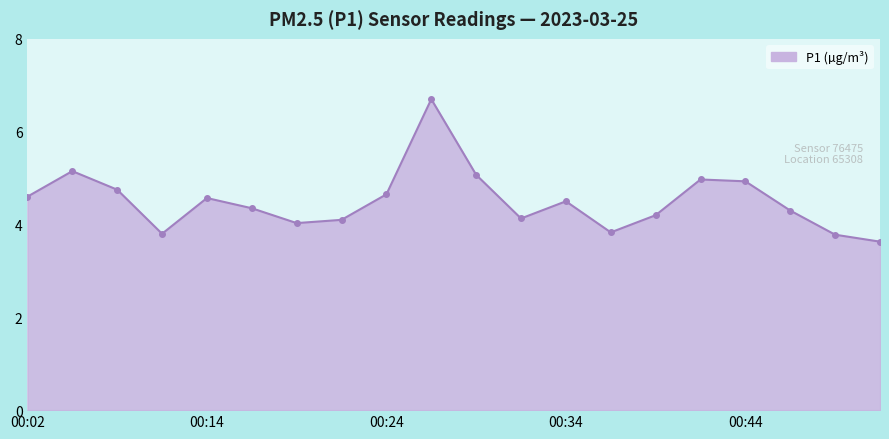

How many points are higher than both their immediate neighbors (excluding endpoints)?

5